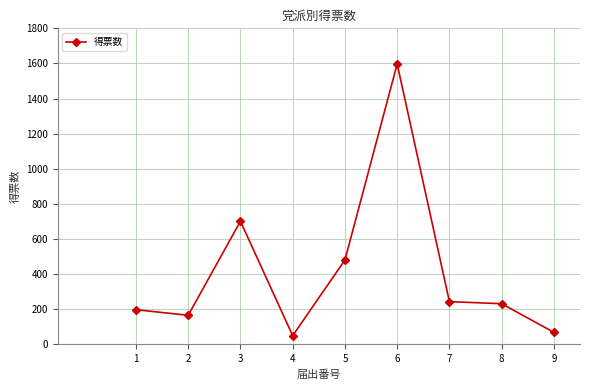

The chart shows a value of 429 at 3. True or false?

False